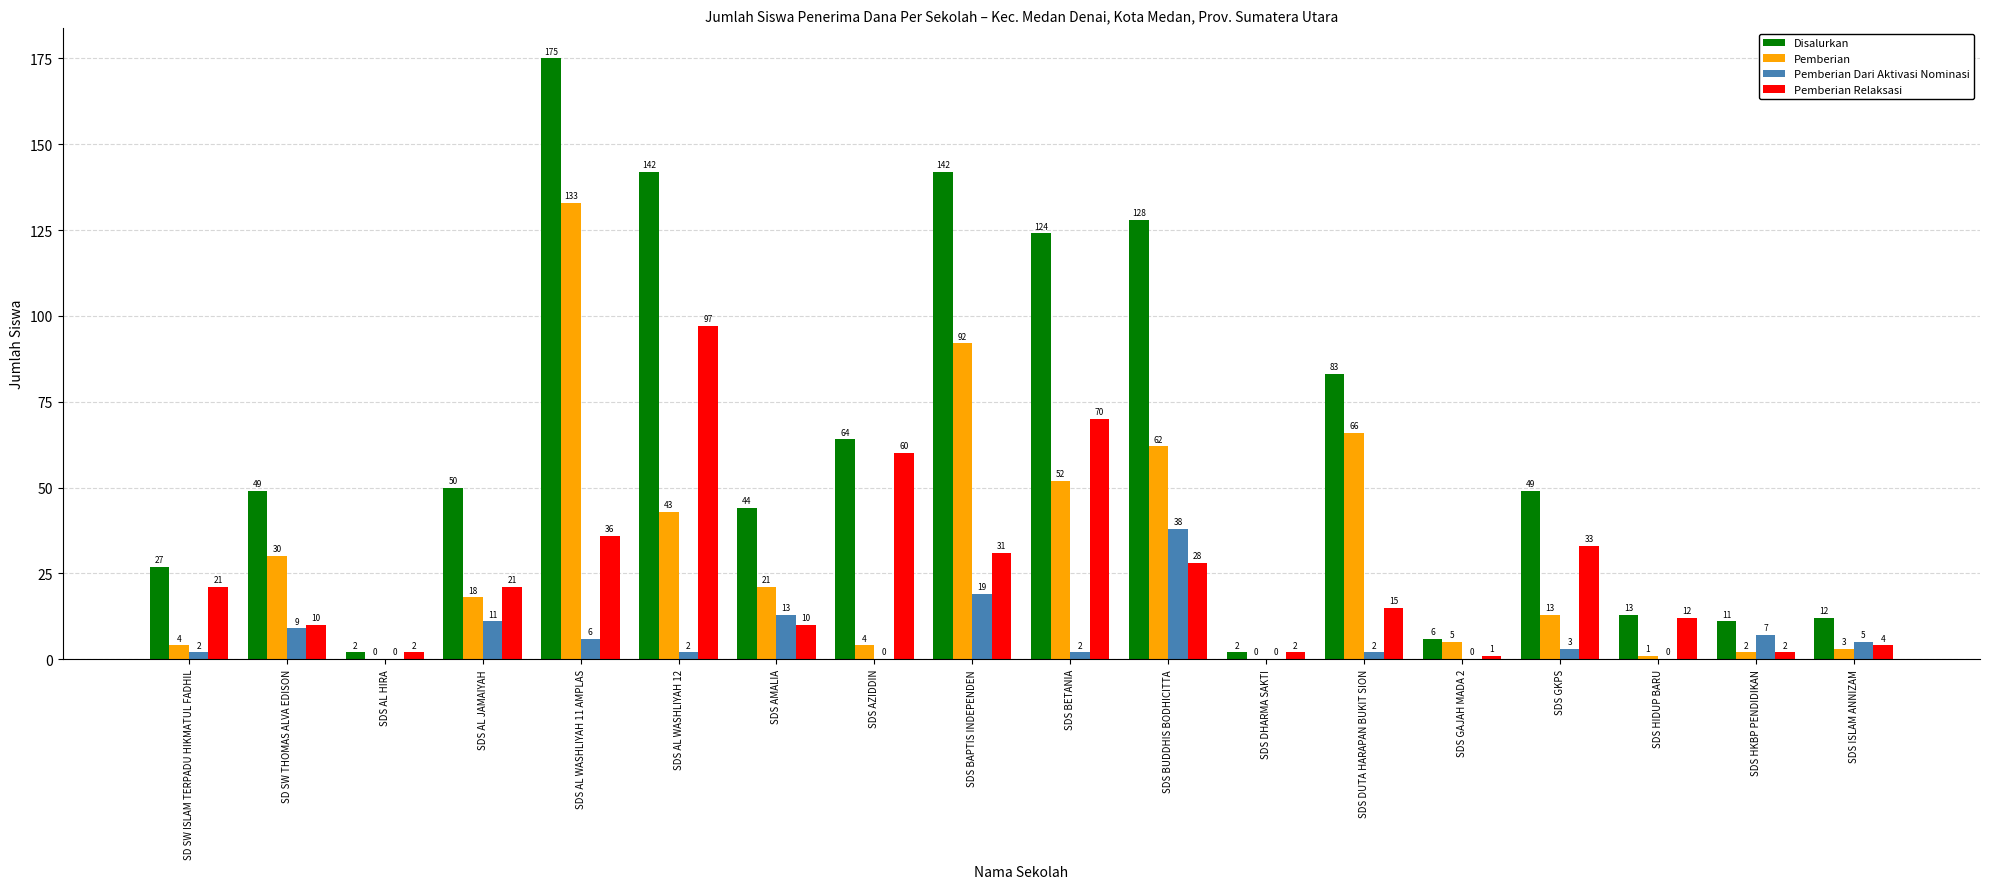

What is the sum of all Pemberian values?

549